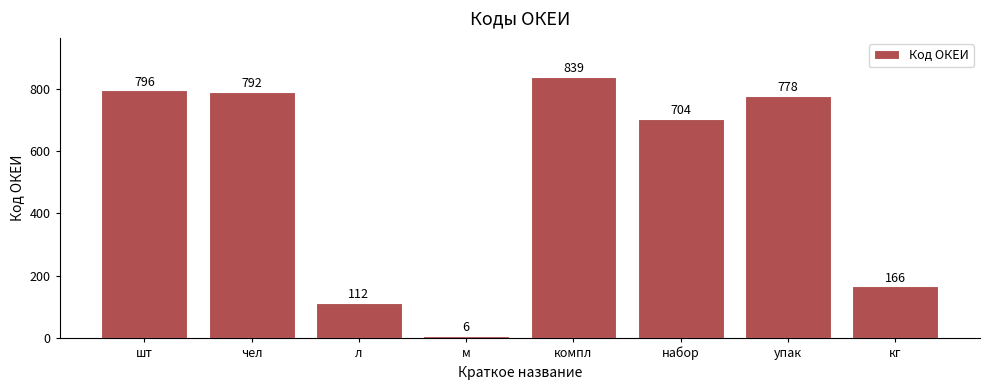

List the labels in order of value, smallest first.

м, л, кг, набор, упак, чел, шт, компл